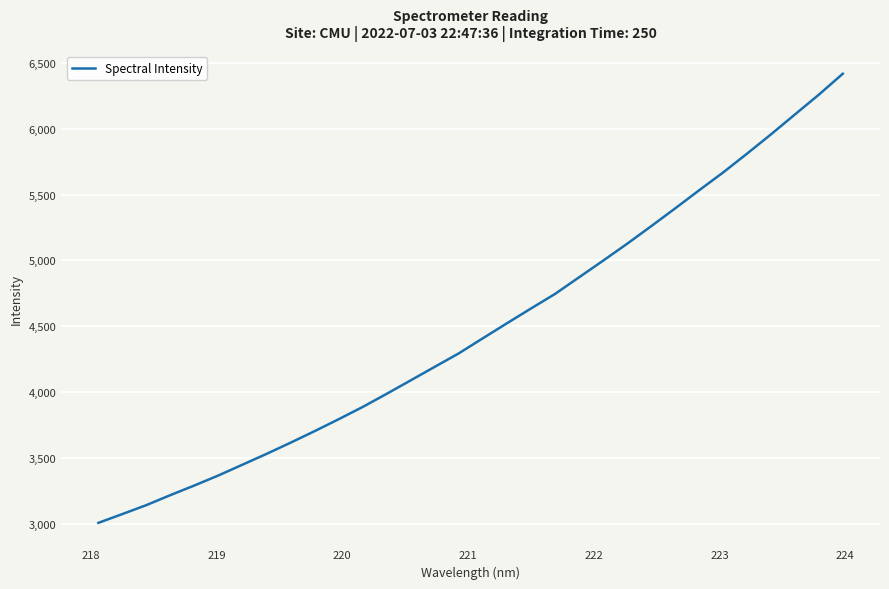

What is the smallest value displayed?

3005.1